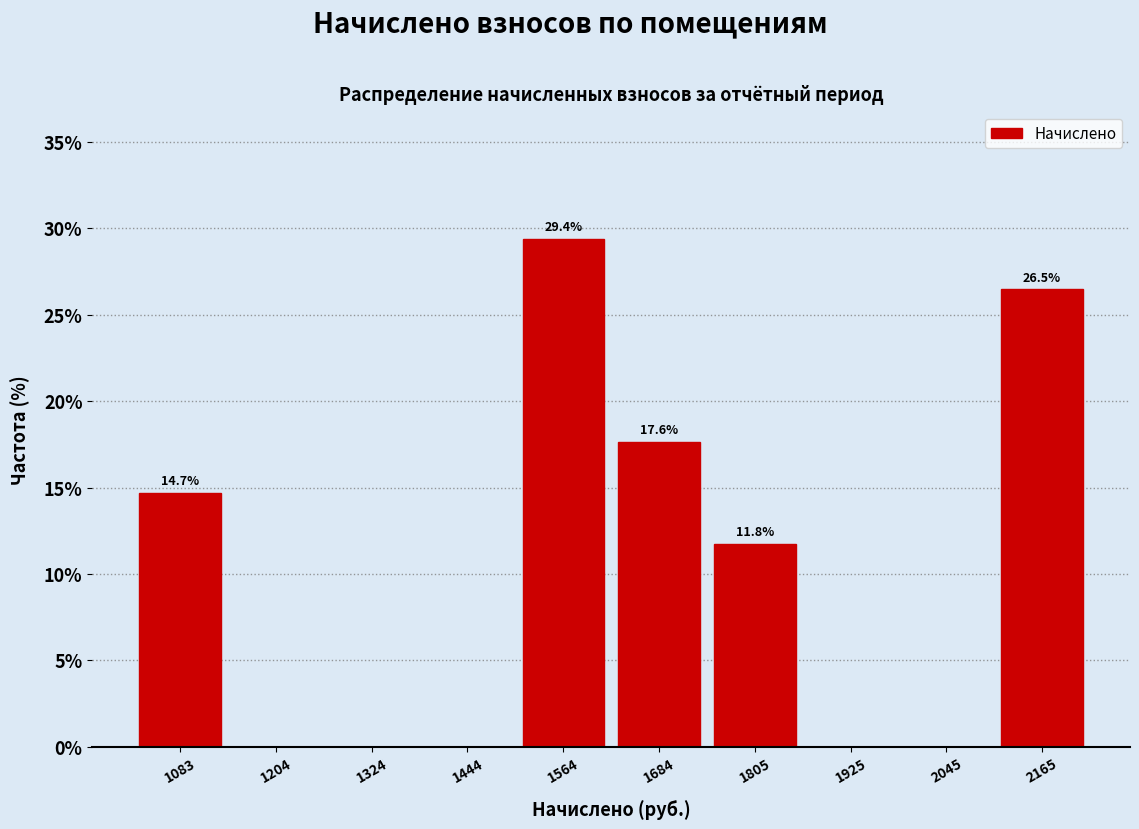

Reading right to left, what are all the values shown in this chart?

2165=26.5	2045=0.0	1925=0.0	1805=11.8	1684=17.6	1564=29.4	1444=0.0	1324=0.0	1204=0.0	1083=14.7